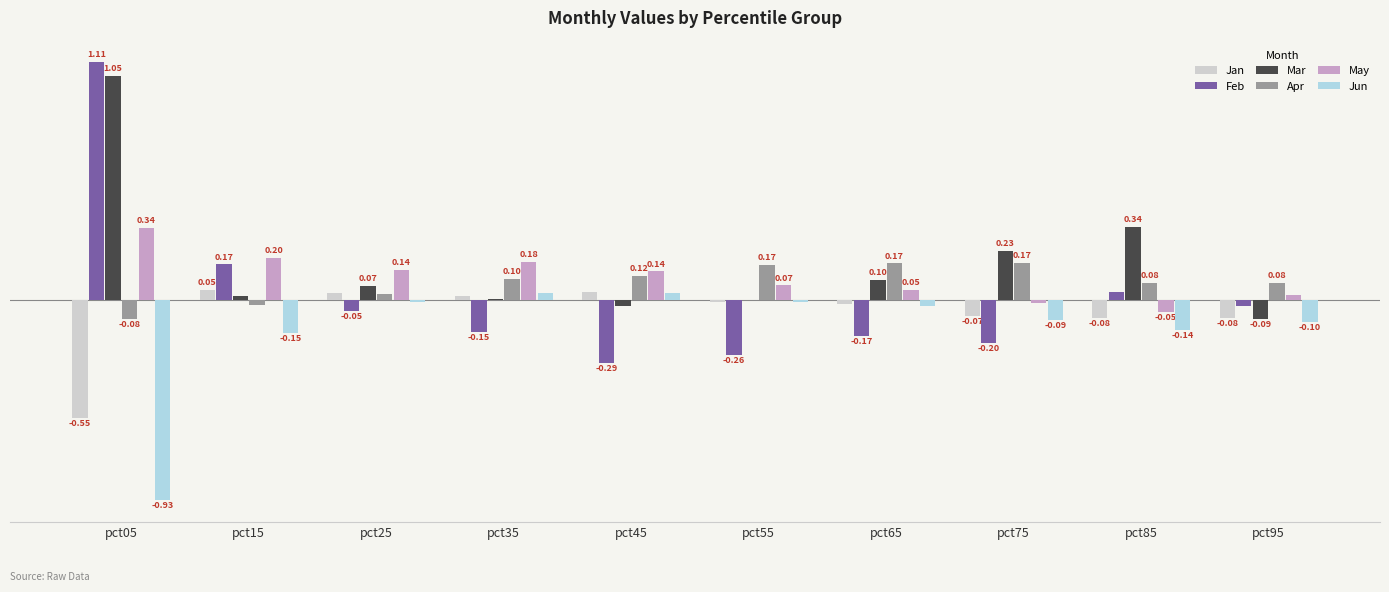

Are the bars horizontal?

No